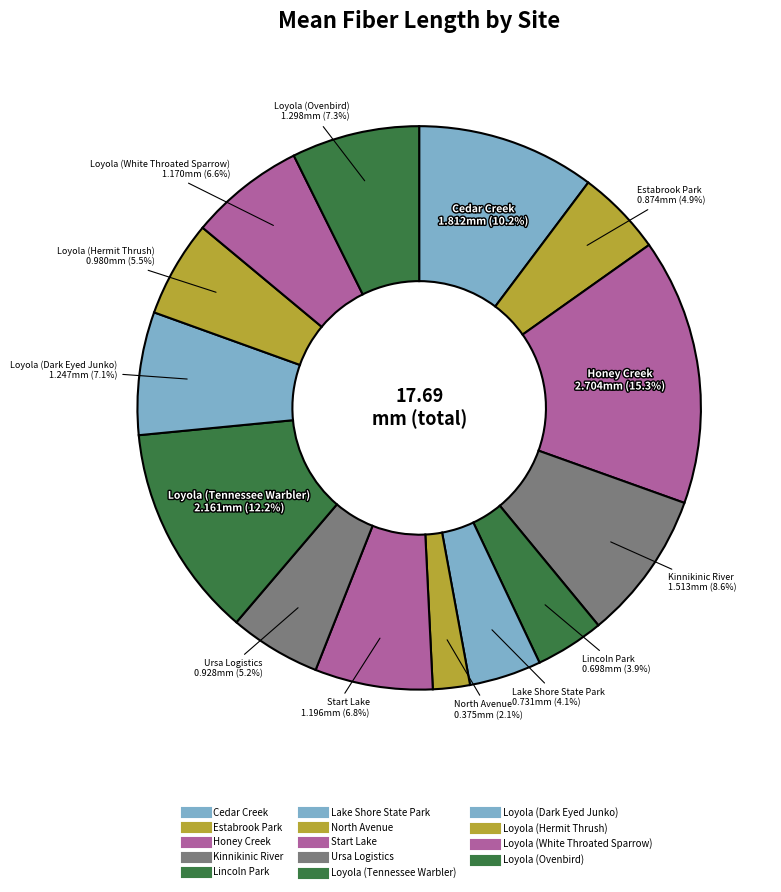

Does Kinnikinic River account for over 50% of the chart?

No